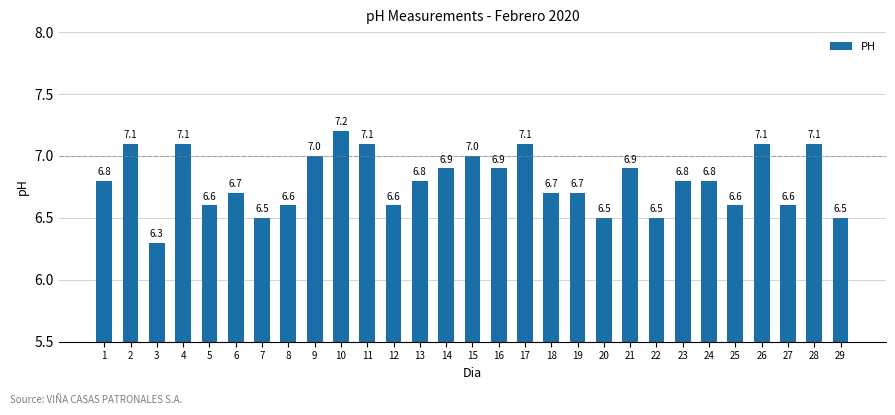

Which has a higher value, 24 or 2?

2